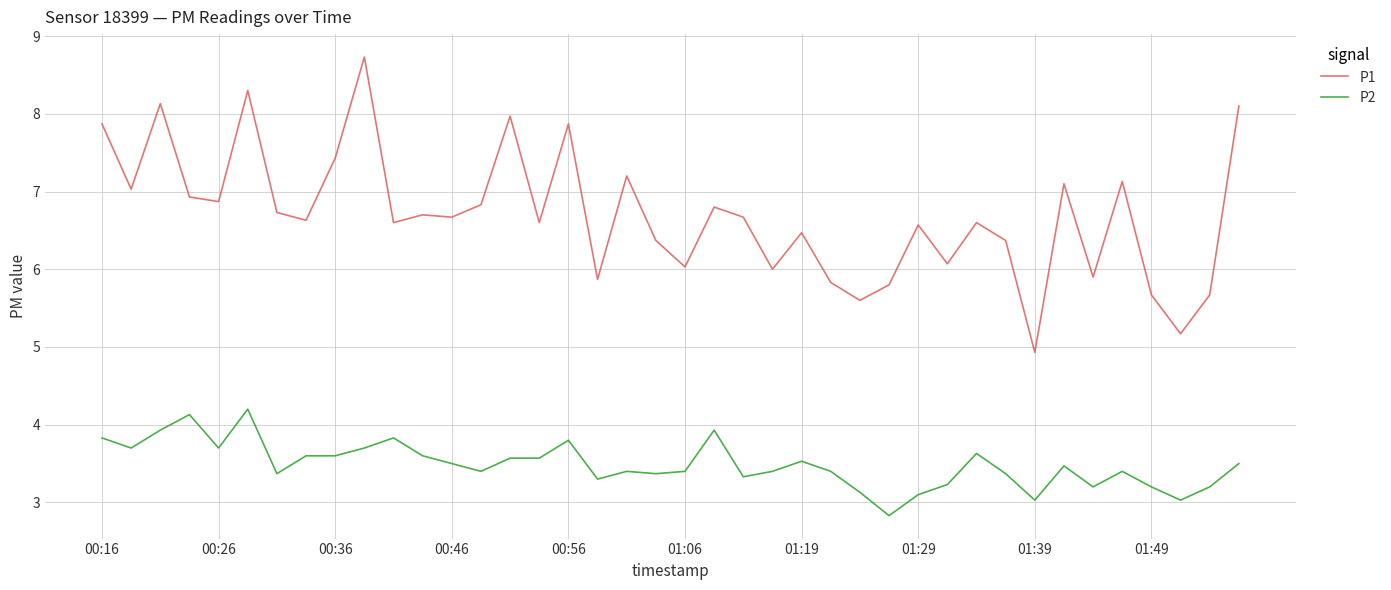

What is the smallest value displayed?

2.8